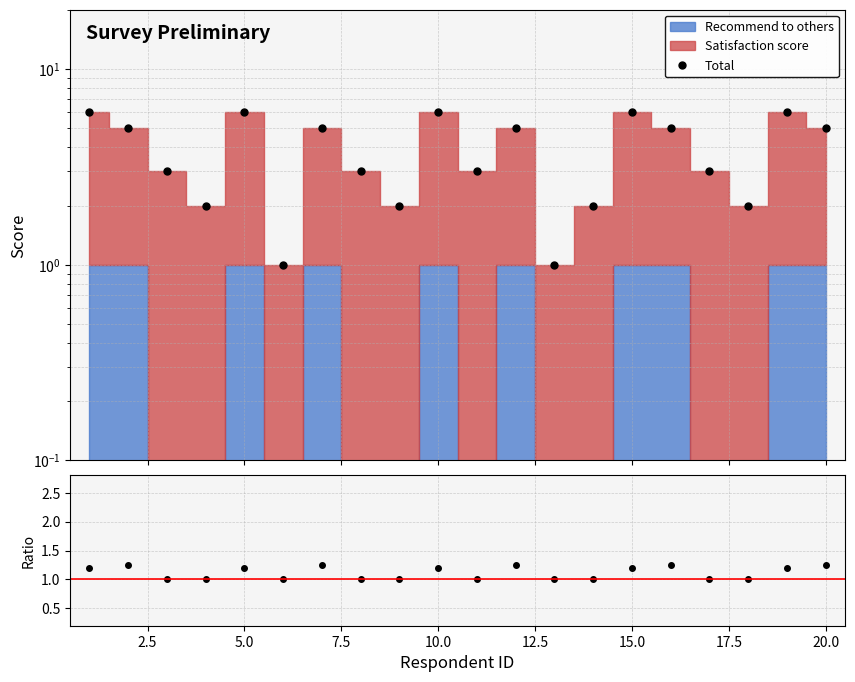

In Total/Satisfaction, how many points are lower than both neighbors (excluding endpoints)?

2